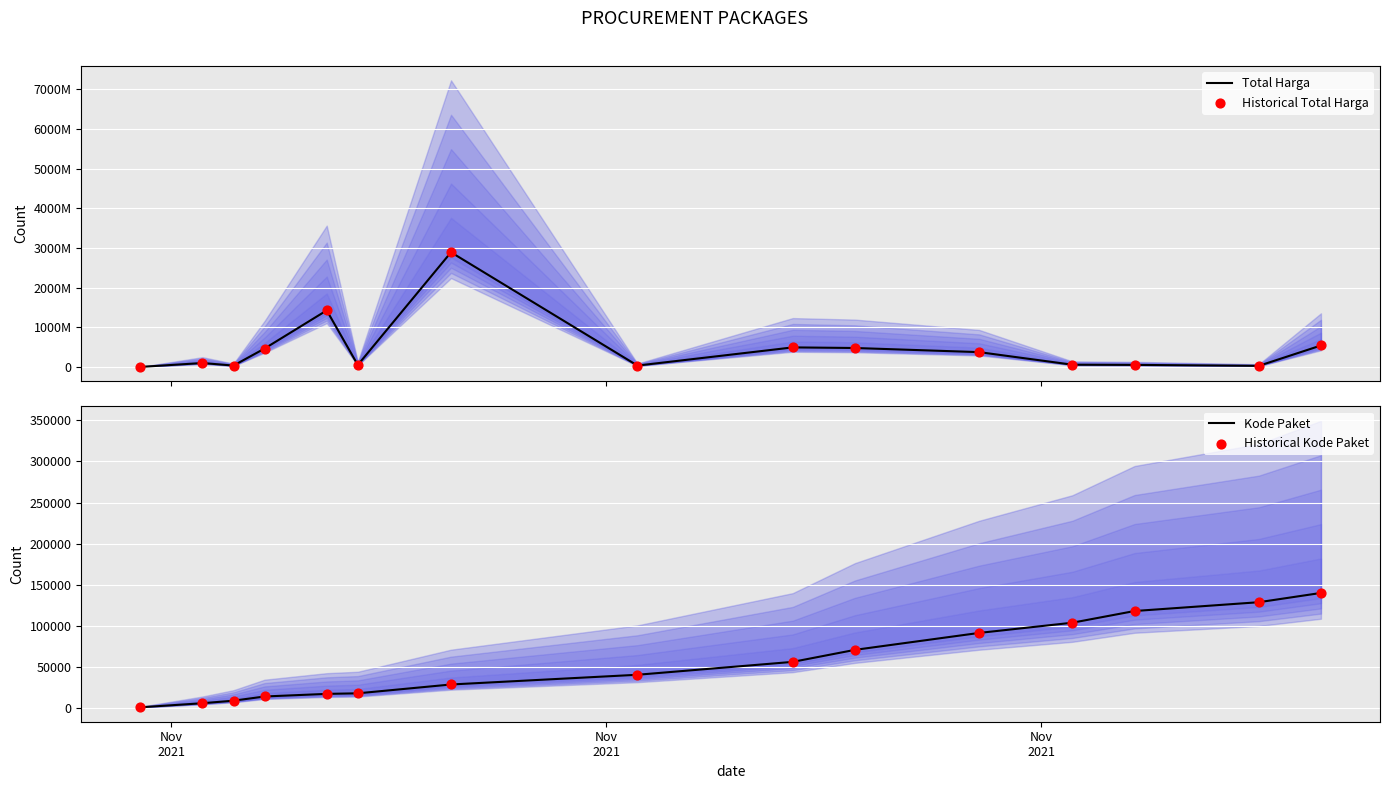

What are all the series names shown in the legend?

Total Harga, Historical Total Harga, Kode Paket, Historical Kode Paket